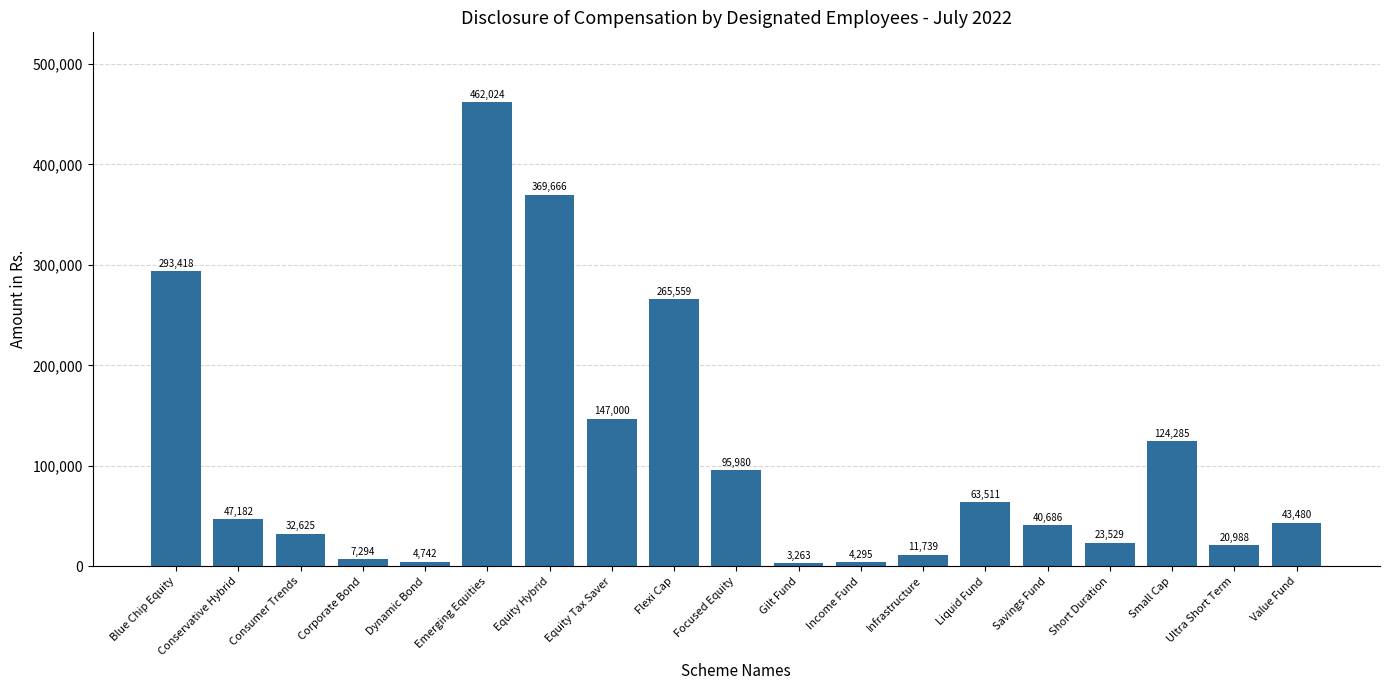

Is it true that the value at Short Duration is 23529?

True